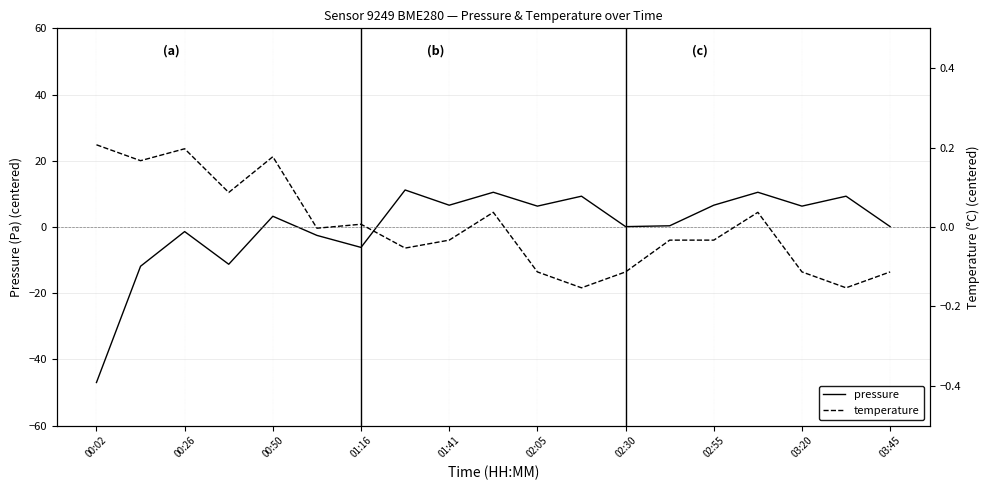

How many lines are shown in the chart?

2